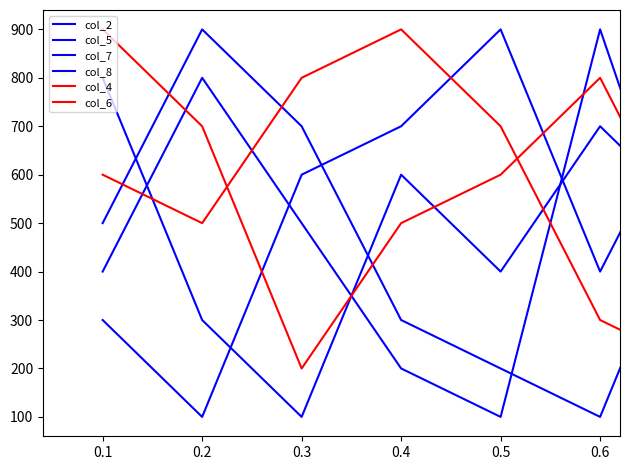

How many lines are shown in the chart?

6